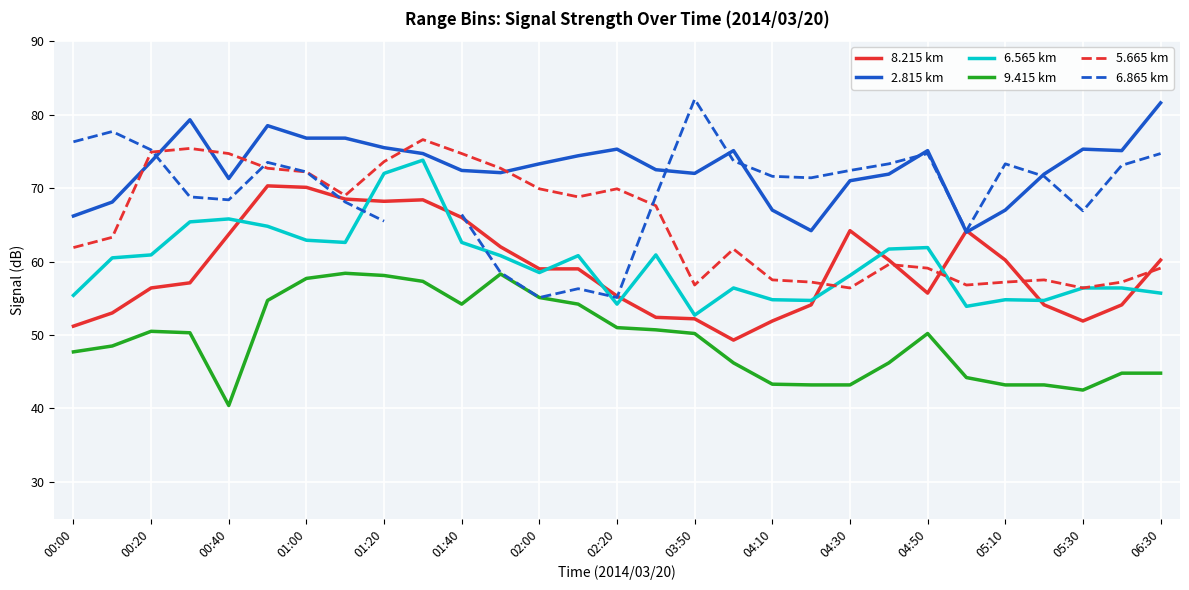

The value of 2.815 km at 00:40 is 105.8. True or false?

False